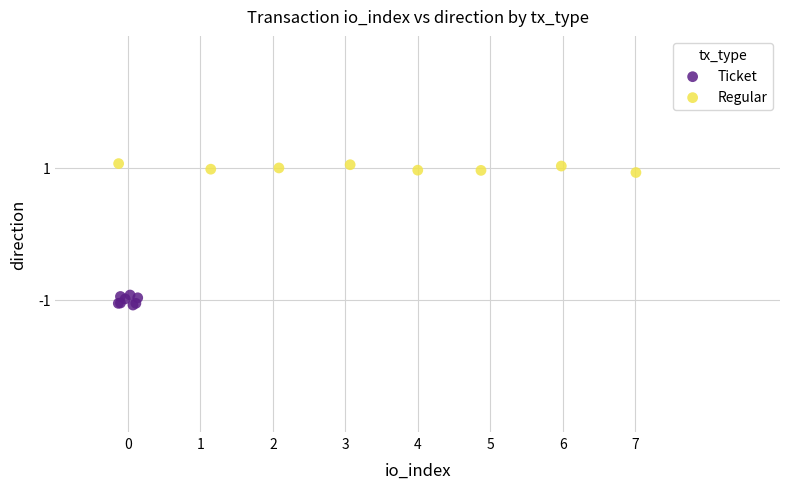

Which series reaches the maximum Y coordinate?

Regular